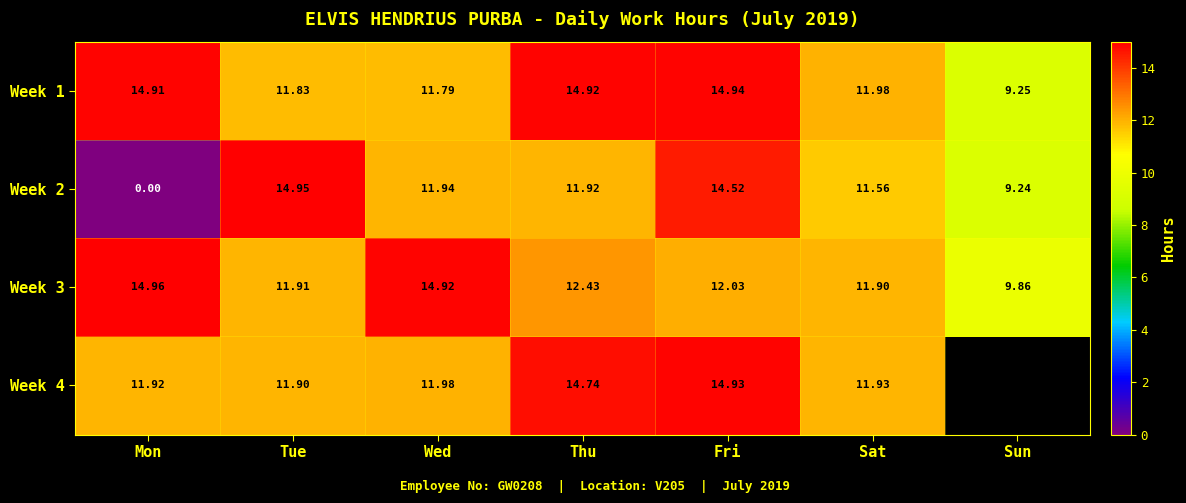

Is it true that Week 4 equals 12.0 at Wed?

True